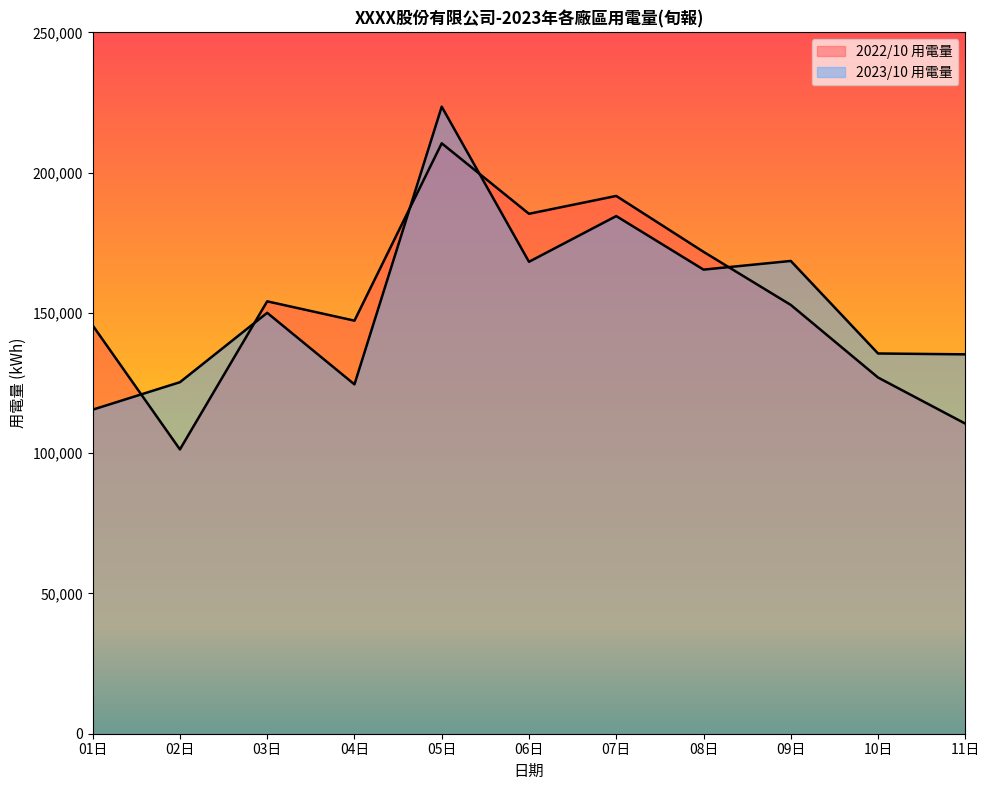

What is the label of the 2nd point from the left?

02日